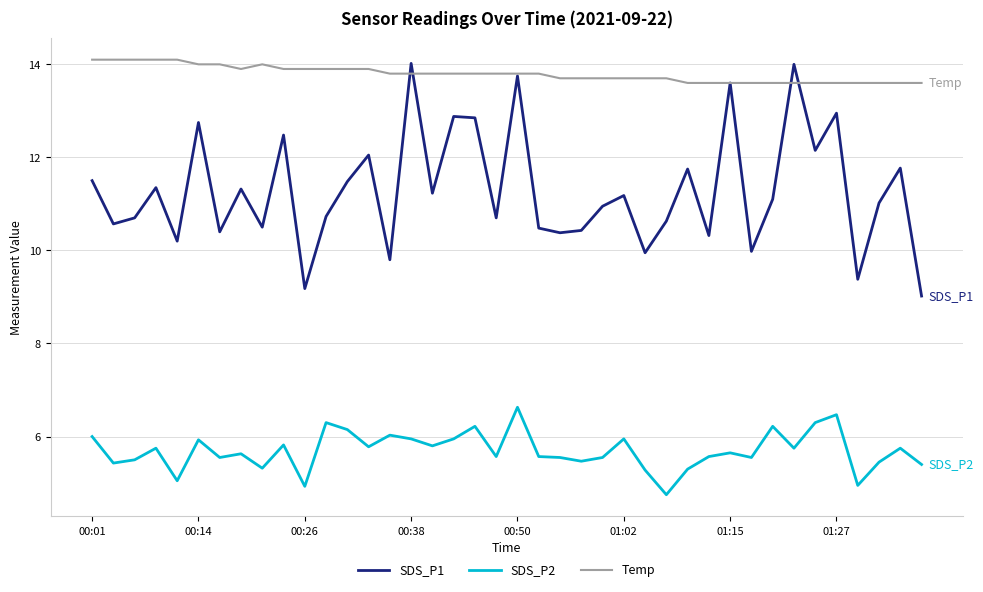

True or false: SDS_P1 and SDS_P2 intersect in this chart.

False